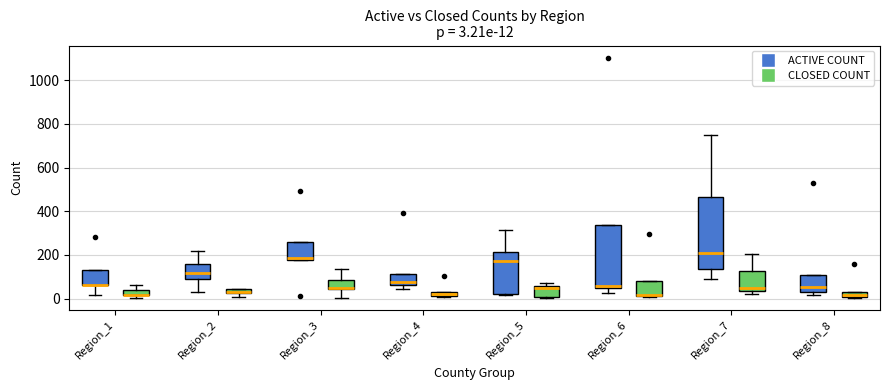

Comparing the boxes themselves (not the whiskers), which one is the tallest?

Region_7 (ACTIVE COUNT)